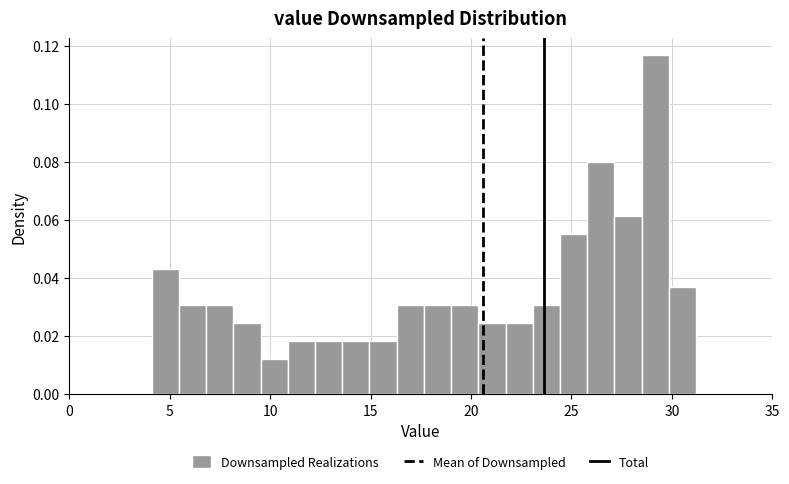

Around what value on the x-axis is the tallest bar? Give the approximate position of its centre, as read against the axis.

29.0